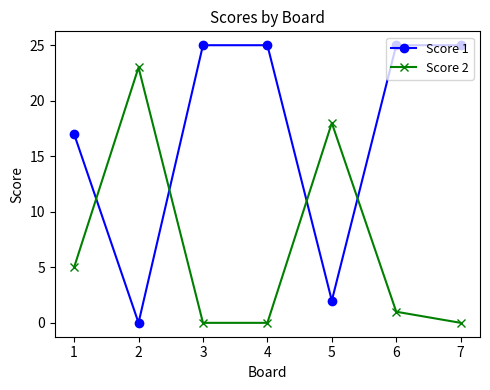

What is the spread (max minus min) of values at 2?

23